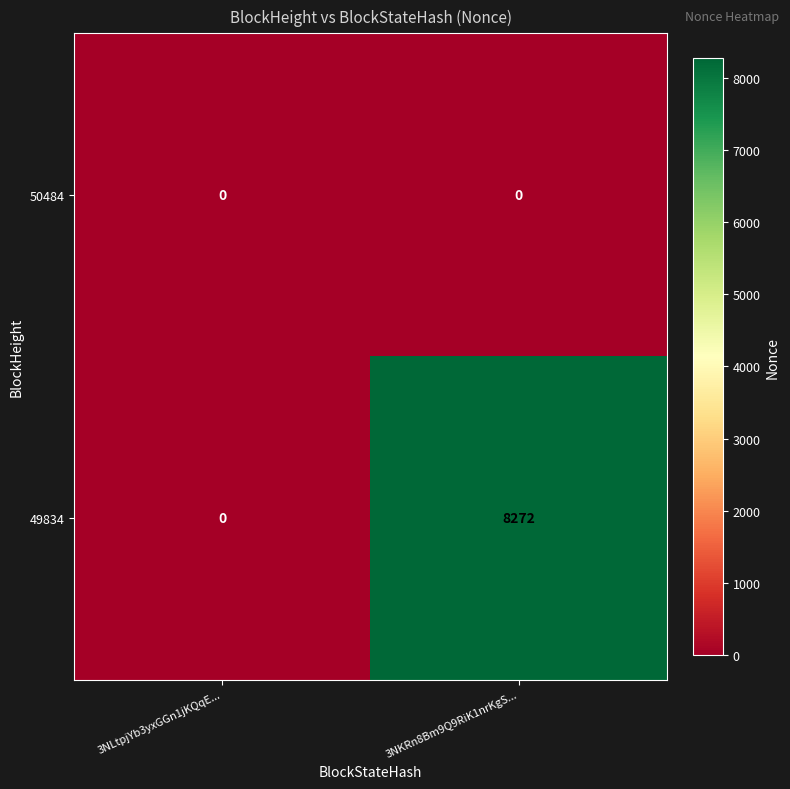

How many distinct data groups are displayed?

2